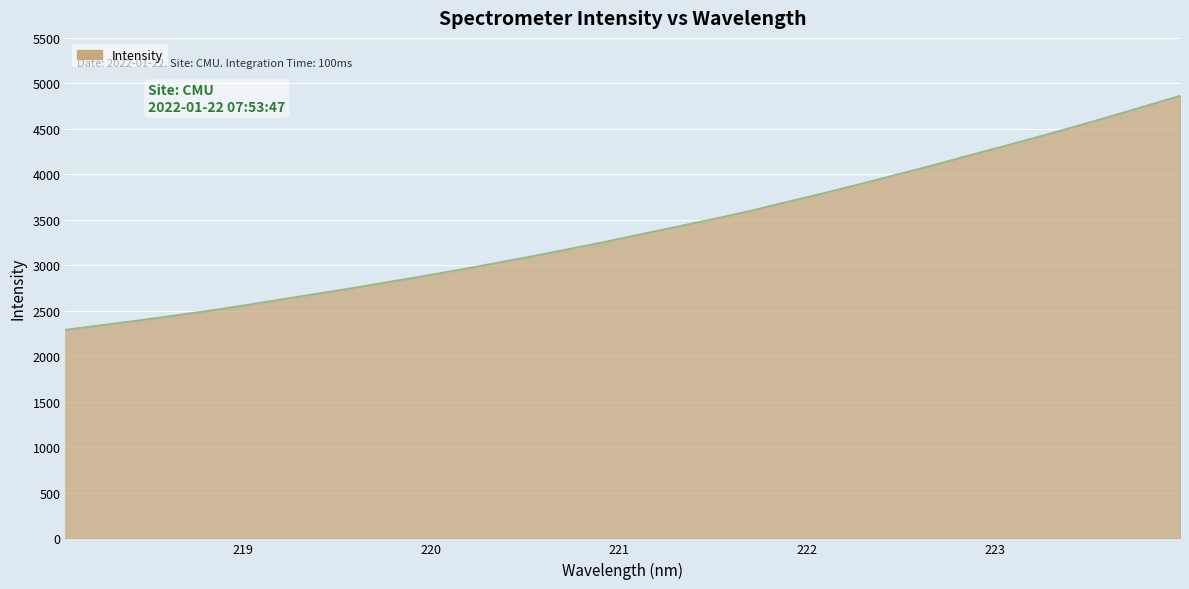

What is the difference between the maximum and minimum values?

2571.0